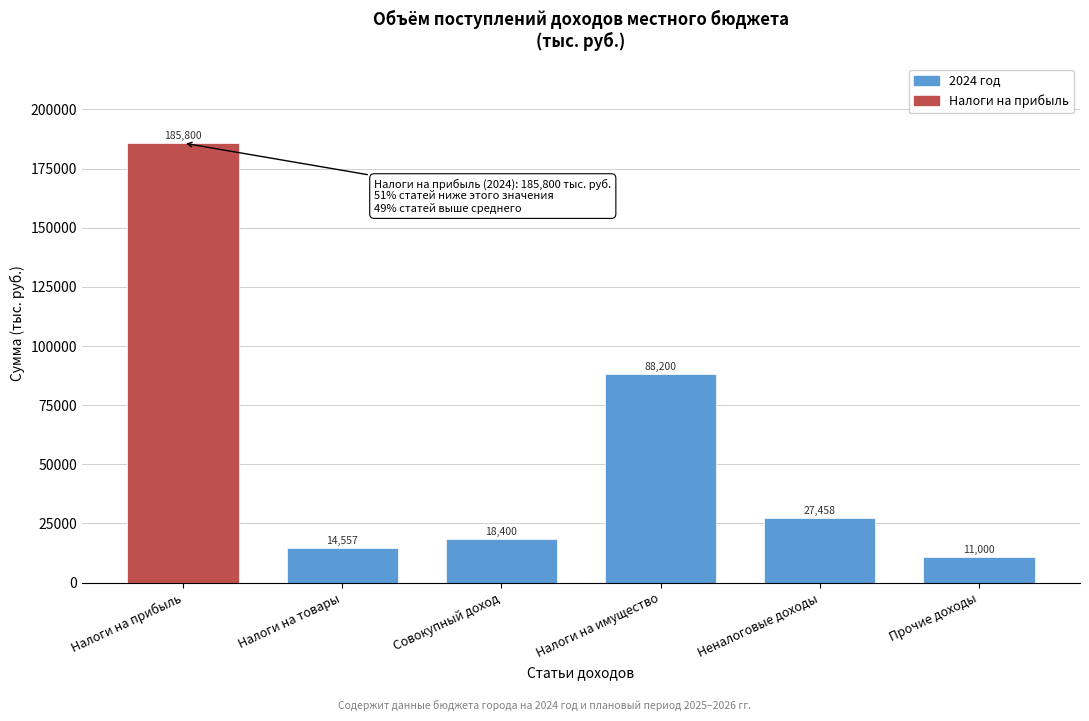

What position from the right is Совокупный доход?

4